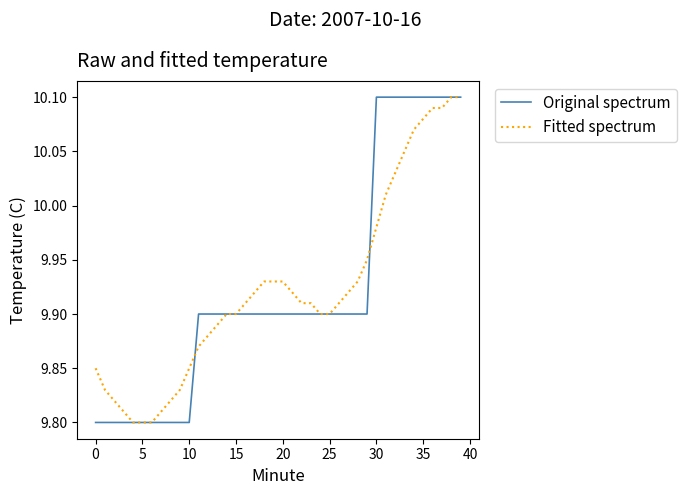

What is the difference between the second highest and minimum values in the Fitted spectrum series?

0.3